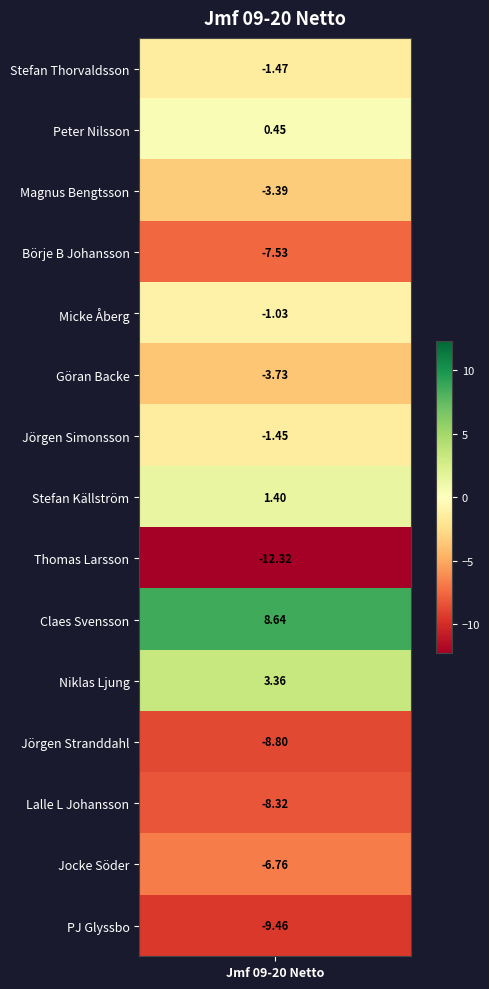

What is the approximate value at 1?

0.4